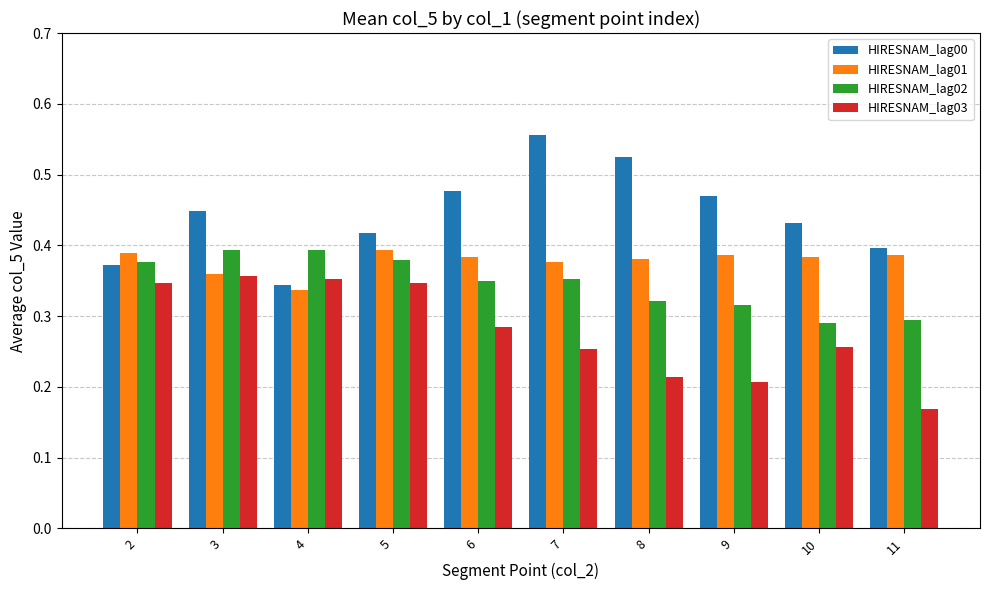

True or false: HIRESNAM_lag01 has a value of 0.3 at 4.

True